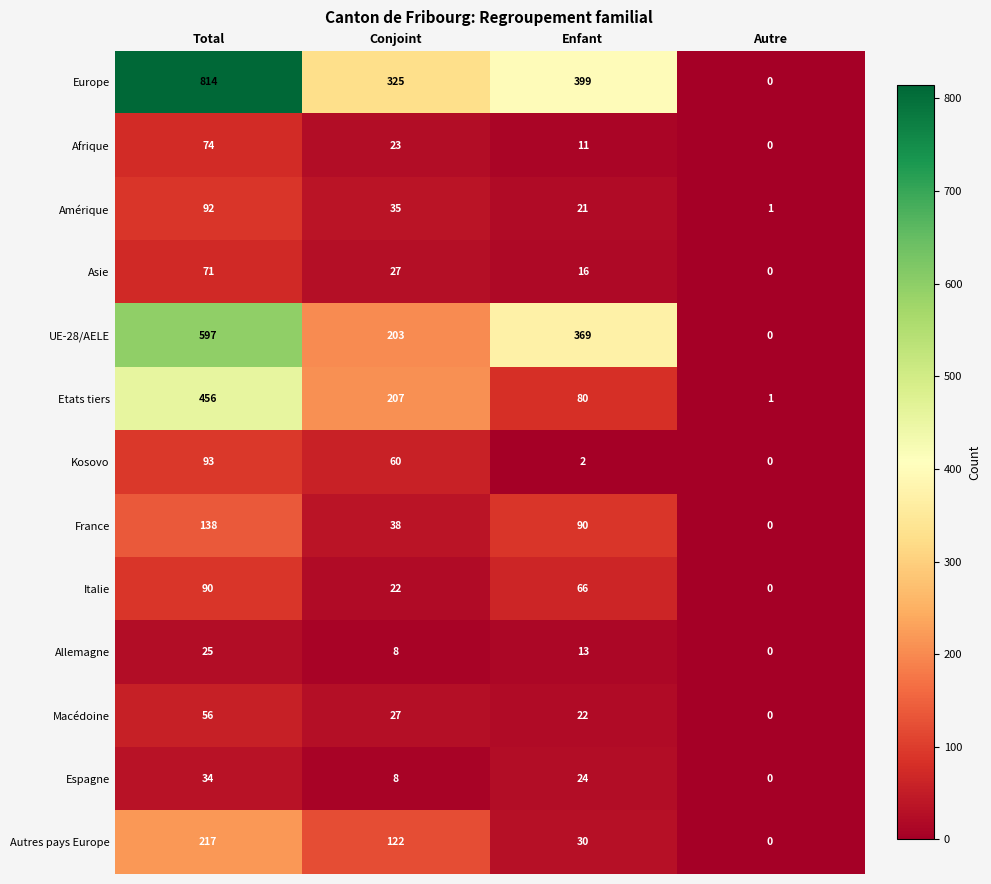

What is the difference between the maximum and minimum values in the Etats tiers series?

455